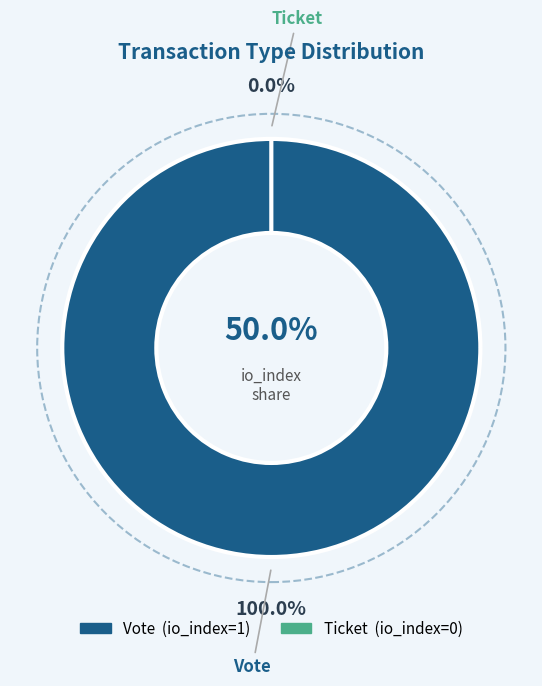

True or false: Ticket accounts for 0% of the total.

True